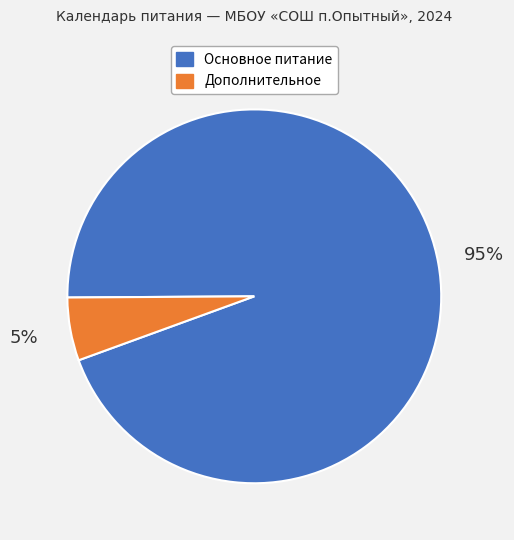

How many segments does this pie chart have?

2